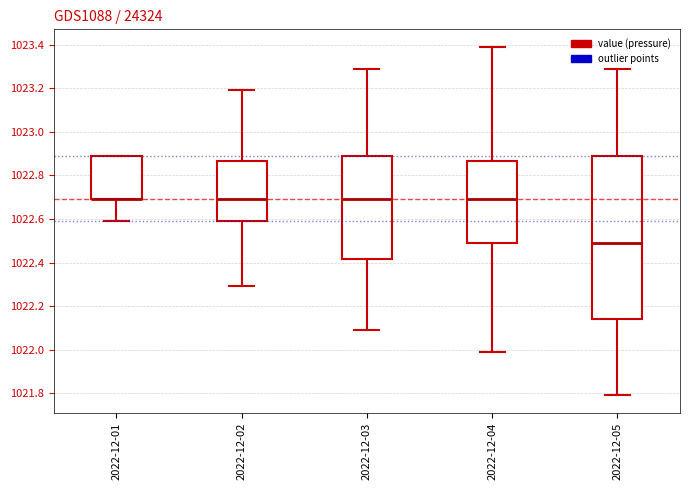

Which box is the tallest, from its lower edge to its upper edge?

2022-12-05